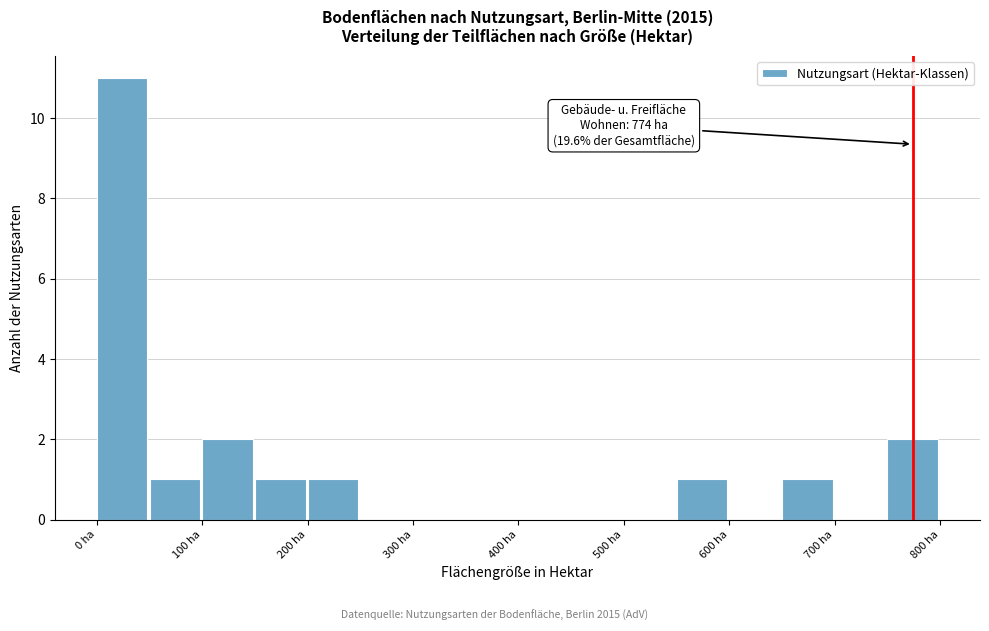

Over which range of the x-axis is the bar tallest?

0 to 50